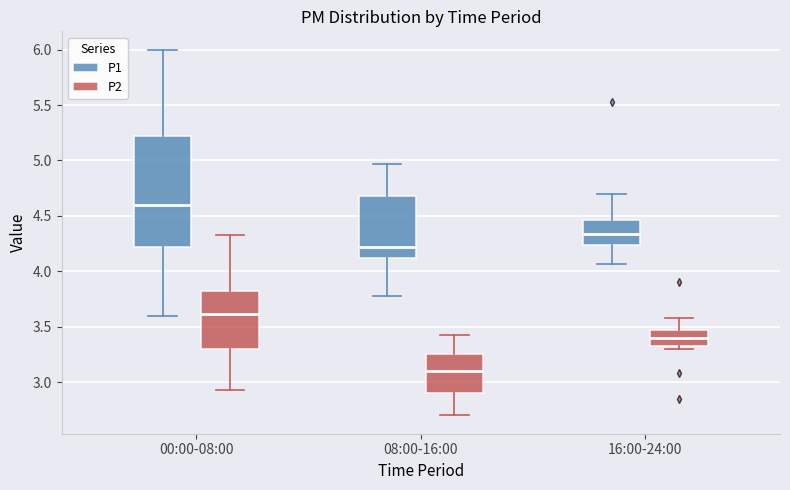

Where does the upper whisker of the box for 00:00-08:00 (P1) end on the y-axis? The values are not printed on the chart, so give them approximately, as read against the axis.

6.00